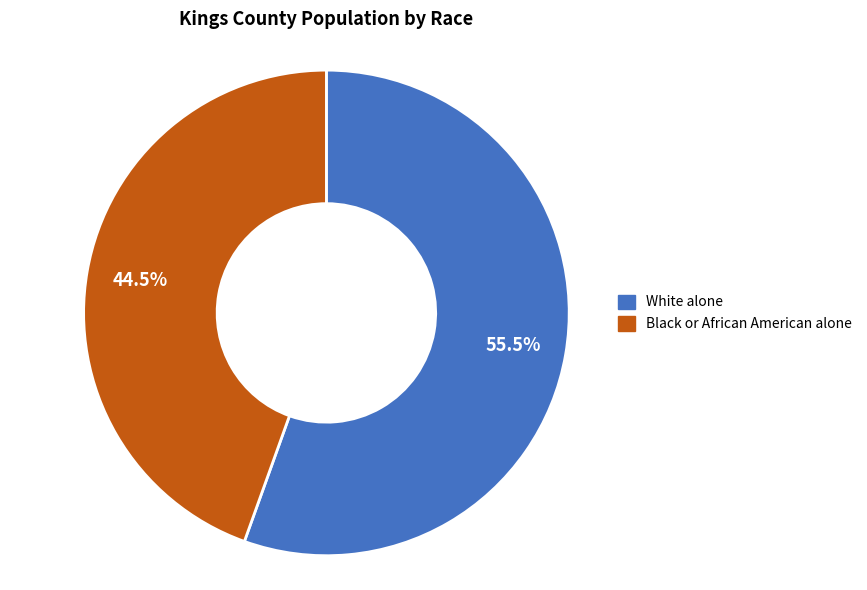

Count the number of slices in the pie.

2